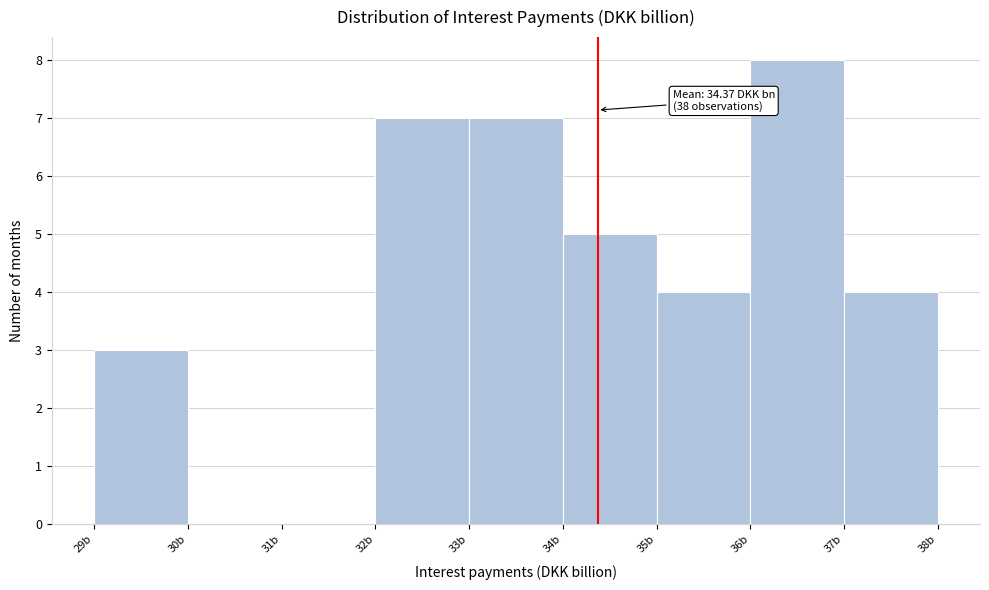

Over which range of the x-axis is the bar tallest?

36 to 37